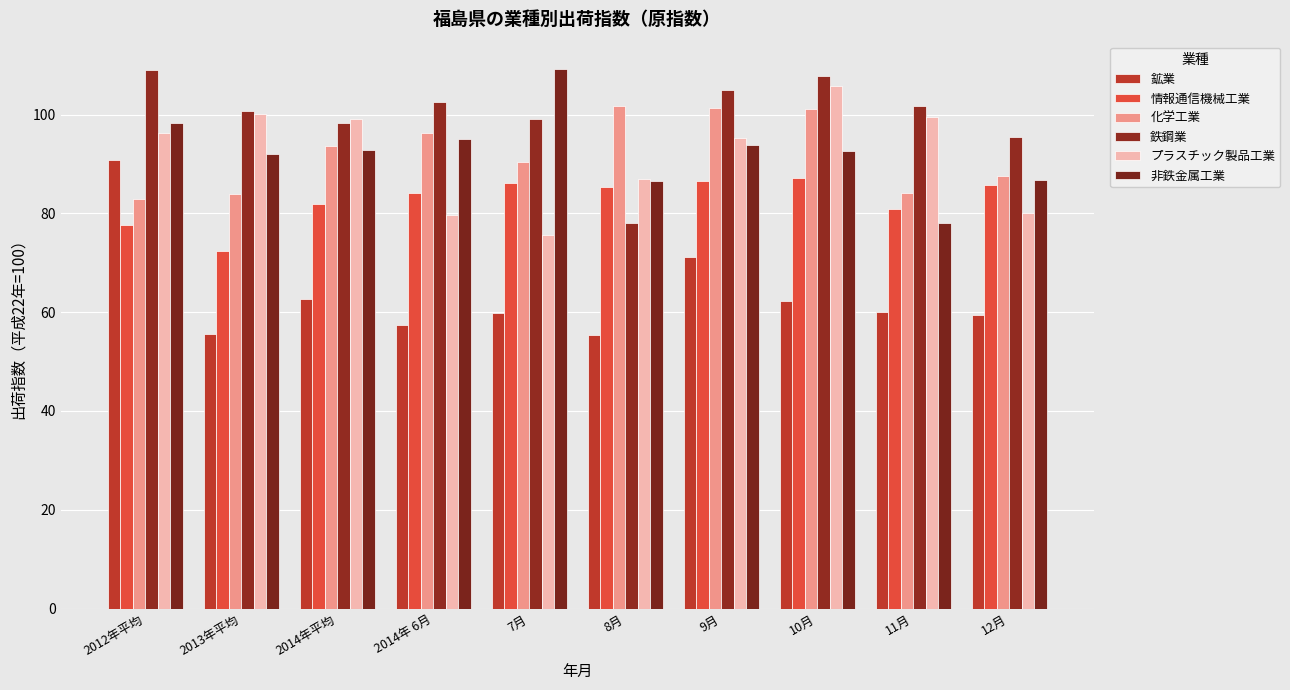

How many bars are there in total?

60